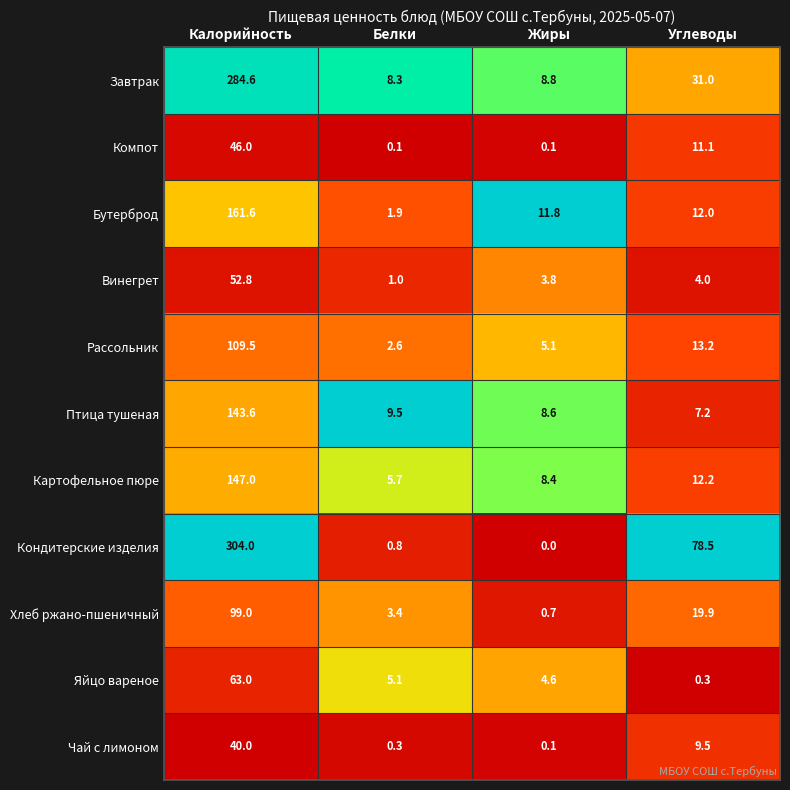

At which category is the sum across all series the highest?

Калорийность